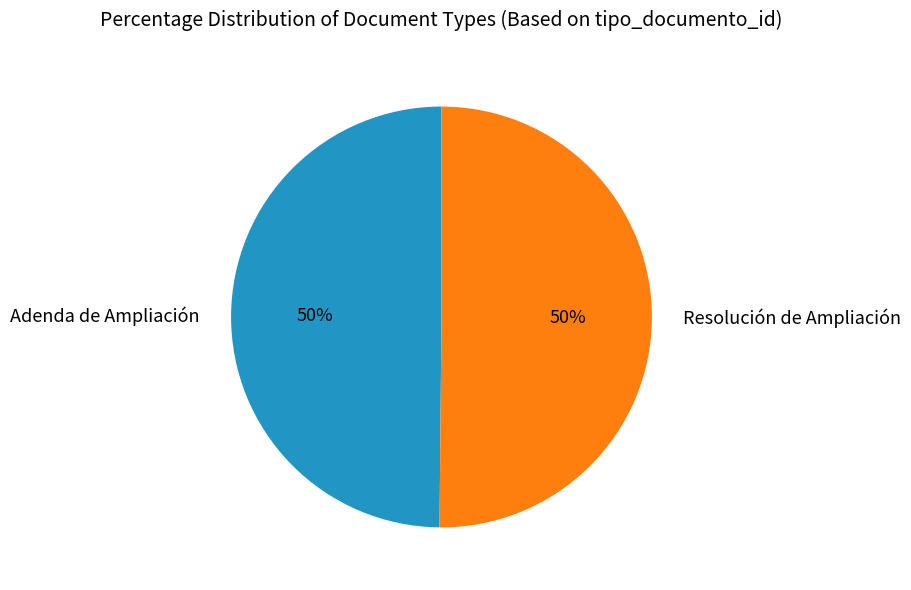

Is the sum of Resolución de Ampliación and Adenda de Ampliación greater than half?

Yes